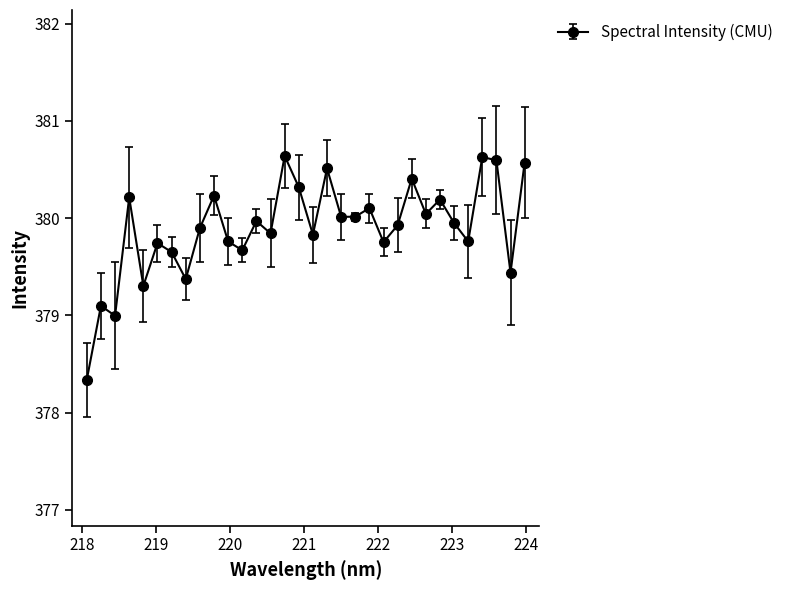

What is the difference between the maximum and minimum values?

2.3